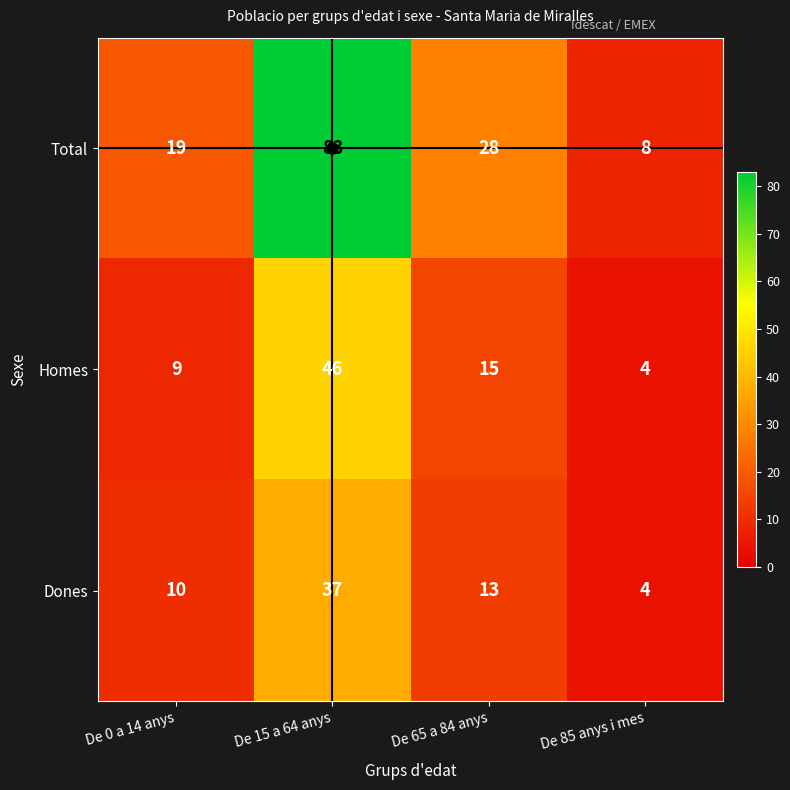

The Dones series shows 10 at De 0 a 14 anys. True or false?

True